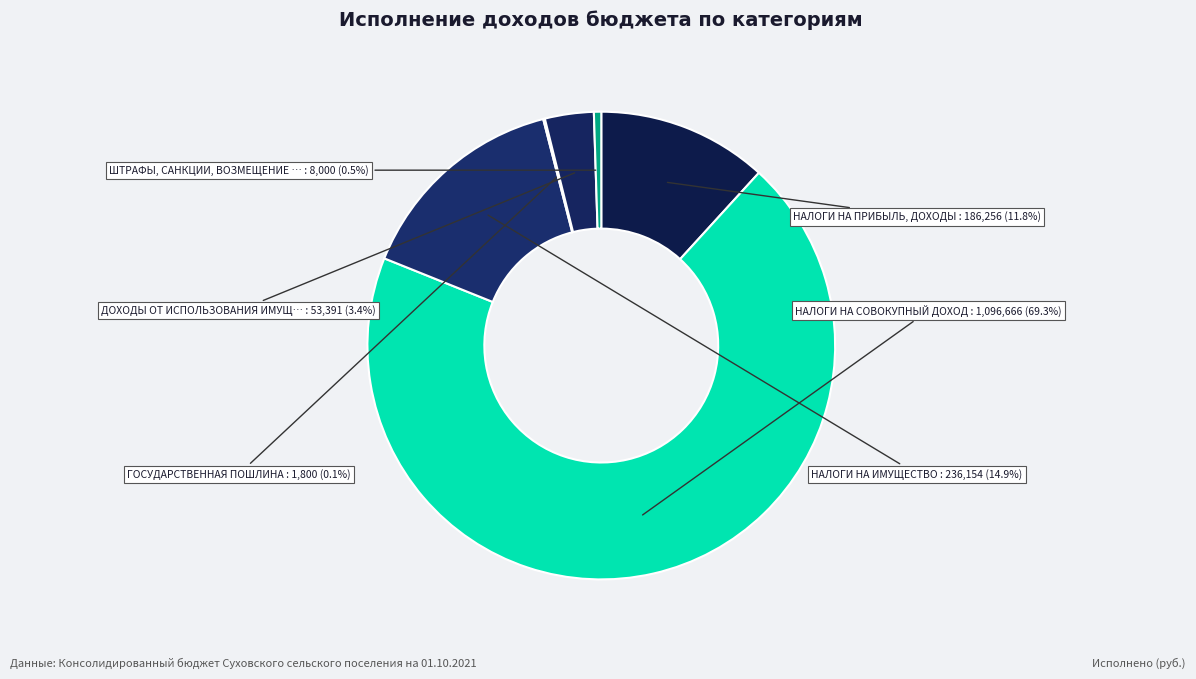

Which category has the smallest portion of the pie?

ГОСУДАРСТВЕННАЯ ПОШЛИНА